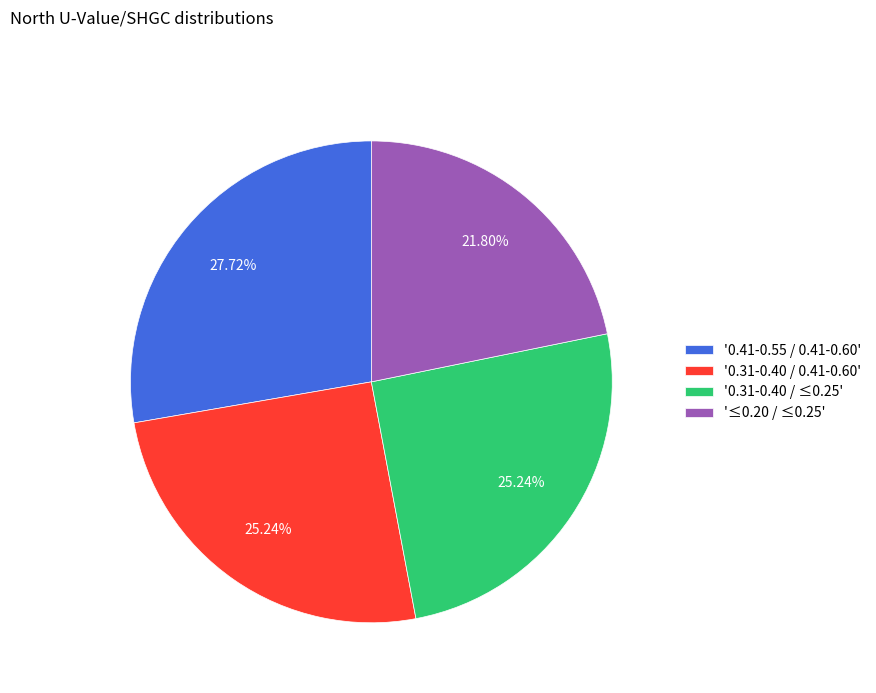

Do '≤0.20 / ≤0.25' and '0.41-0.55 / 0.41-0.60' together represent more than half of the pie?

No